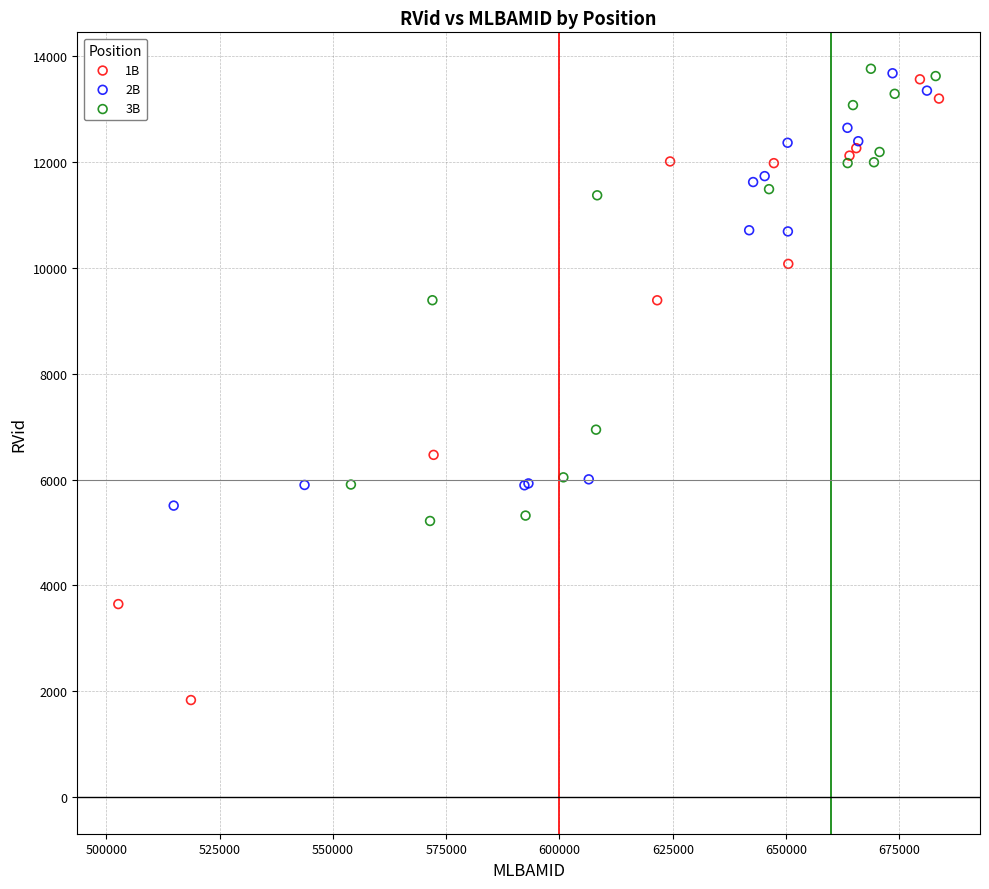

Which series has the widest spread of Y values?

1B